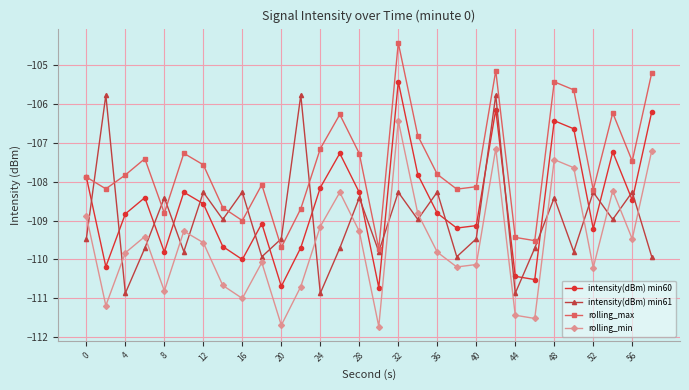

How many data points in rolling_min are above -109?

9